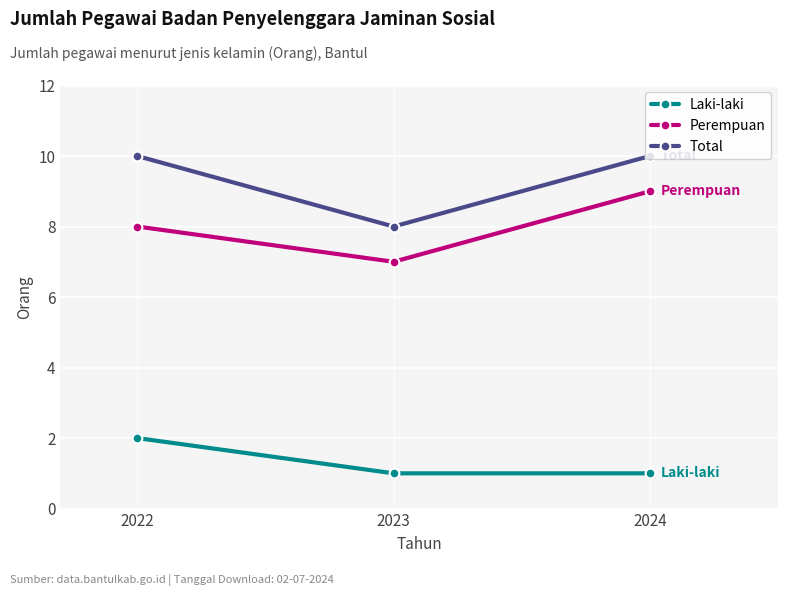

How many lines are shown in the chart?

3